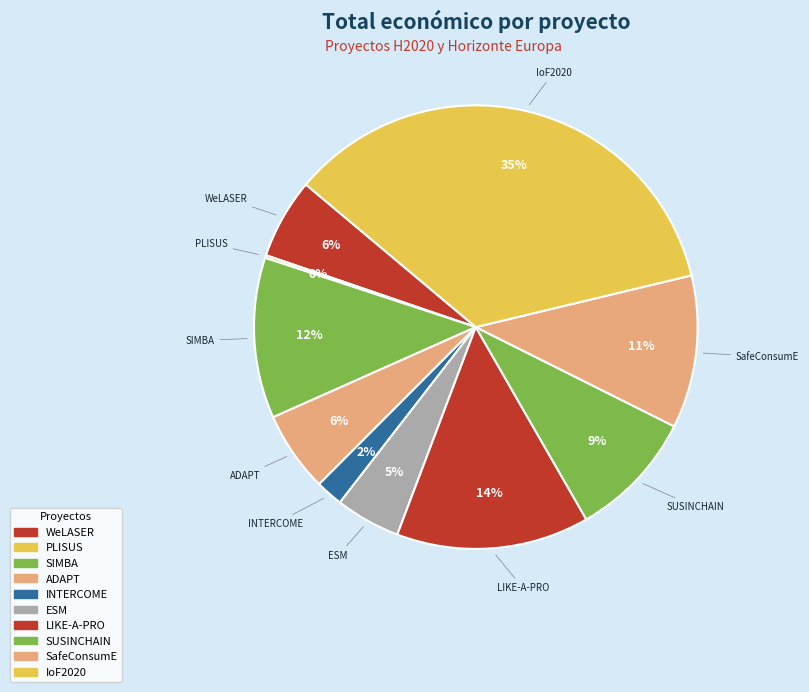

Do ESM and WeLASER together represent more than half of the pie?

No